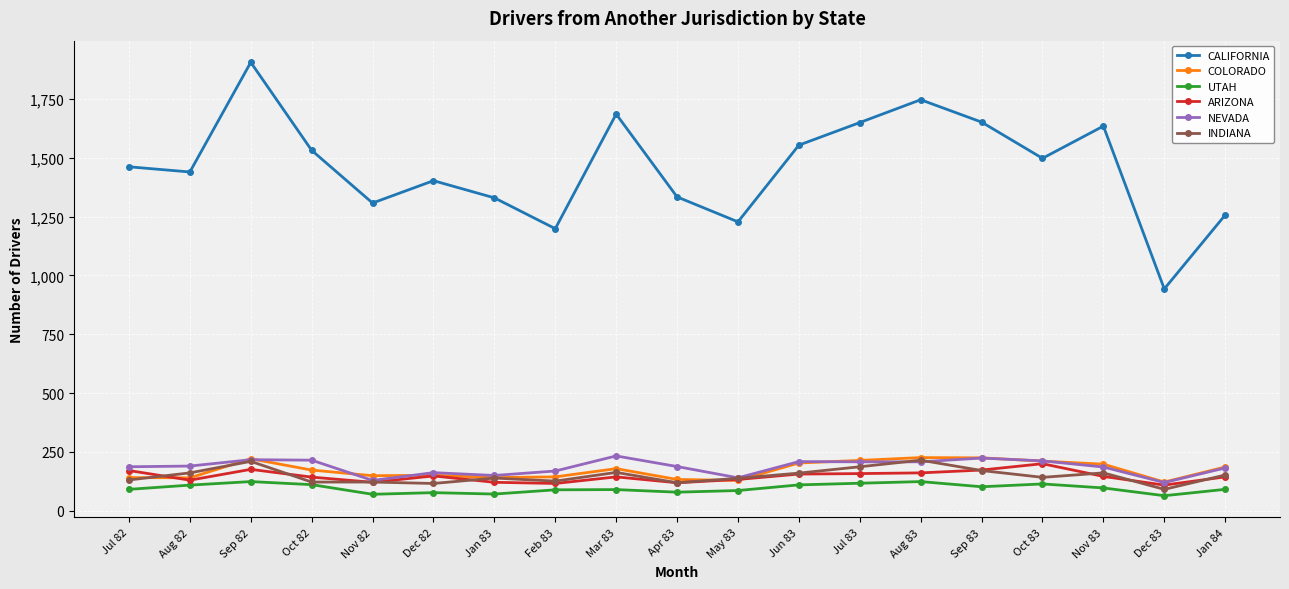

Where is the first local maximum for CALIFORNIA?

Sep 82